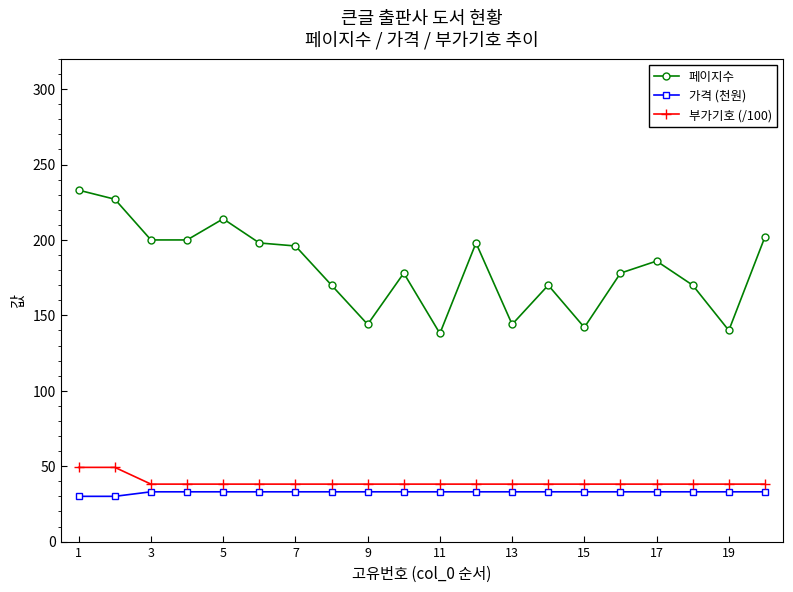

Which series has the largest total across all categories?

페이지수